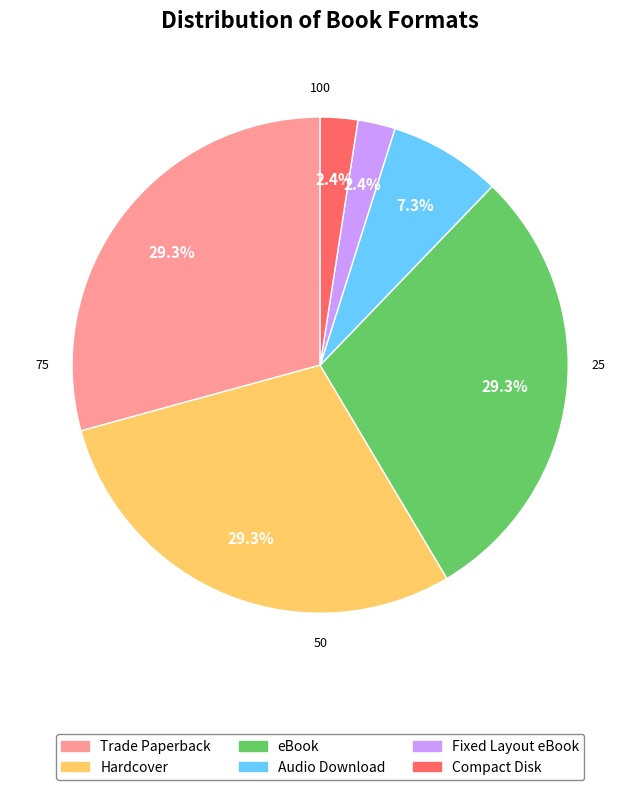

Does any single category account for the majority?

No